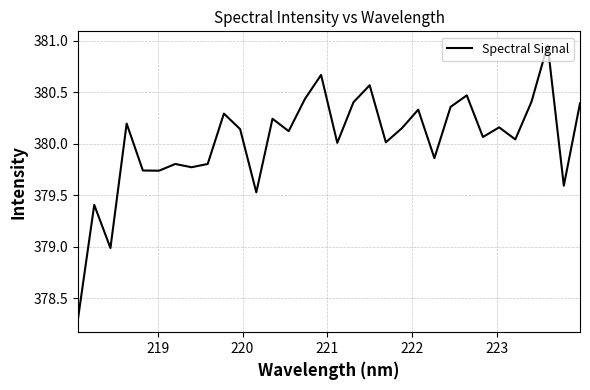

What is the minimum value shown in the chart?

378.3